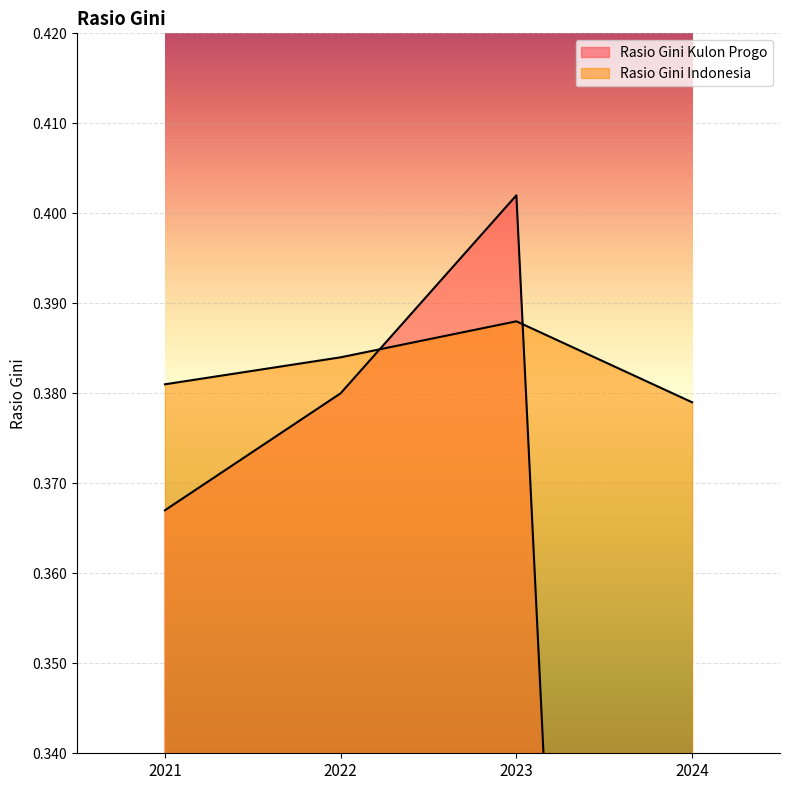

What is the difference between the maximum and minimum values in the Rasio Gini Kulon Progo series?

0.4